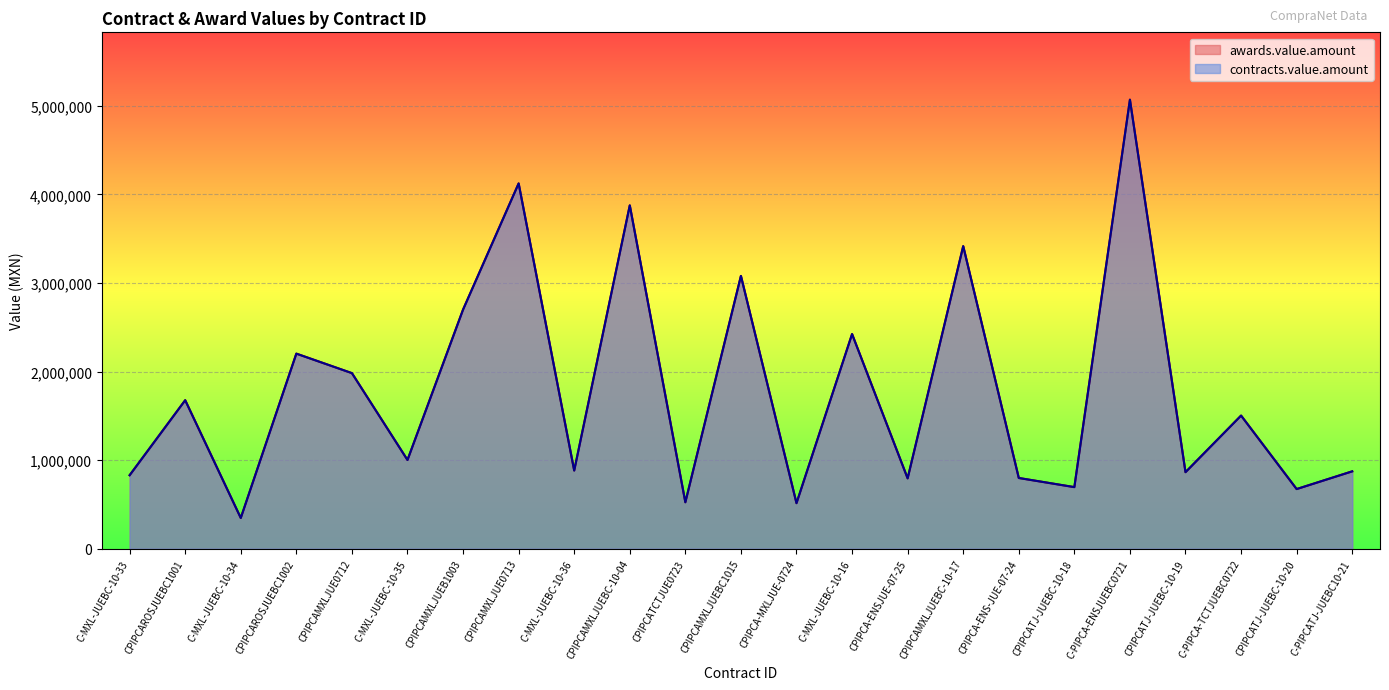

Which series has the largest range (max minus min)?

awards.value.amount